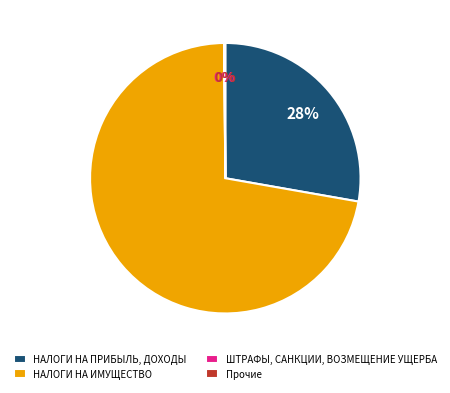

Is there any slice that represents more than half of the pie?

Yes